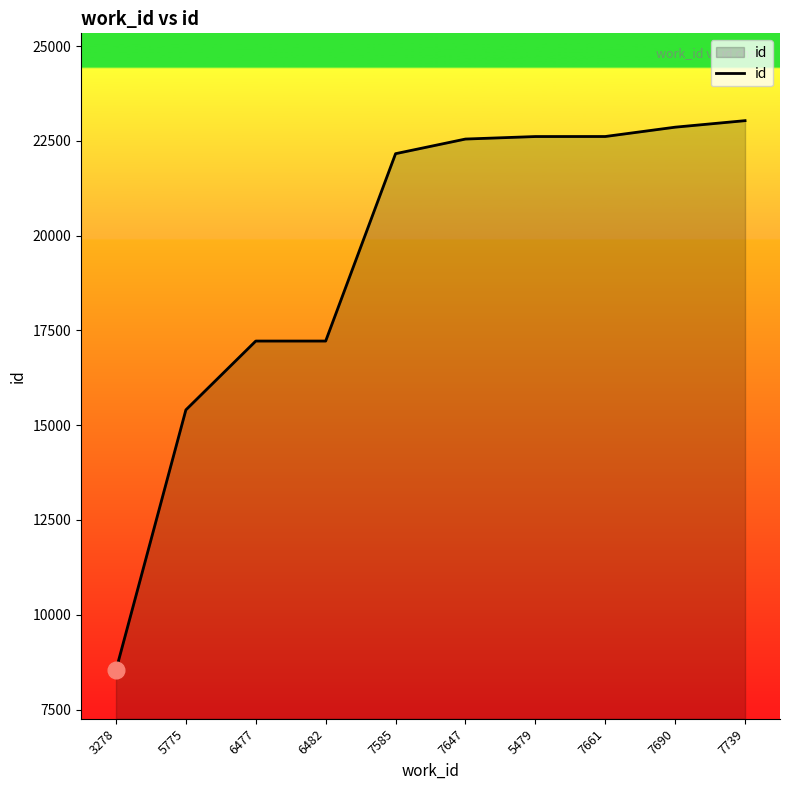

How many lines are shown in the chart?

1